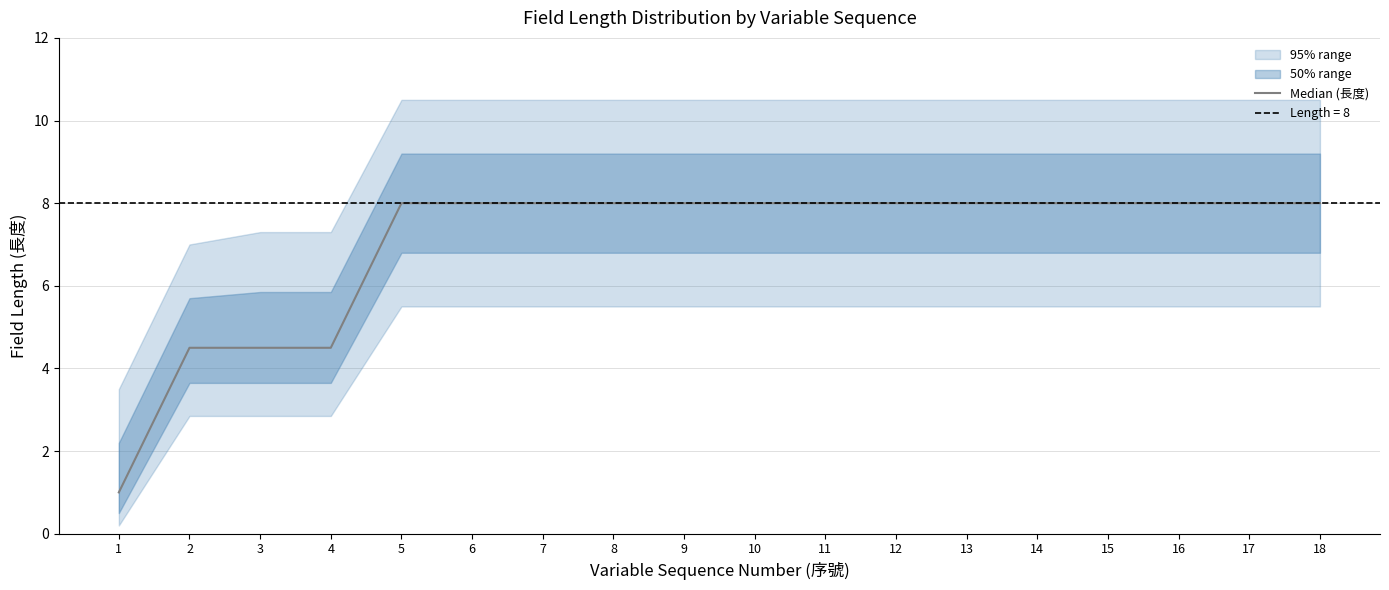

List the labels in order of value, smallest first.

1, 2, 3, 4, 5, 6, 7, 8, 9, 10, 11, 12, 13, 14, 15, 16, 17, 18